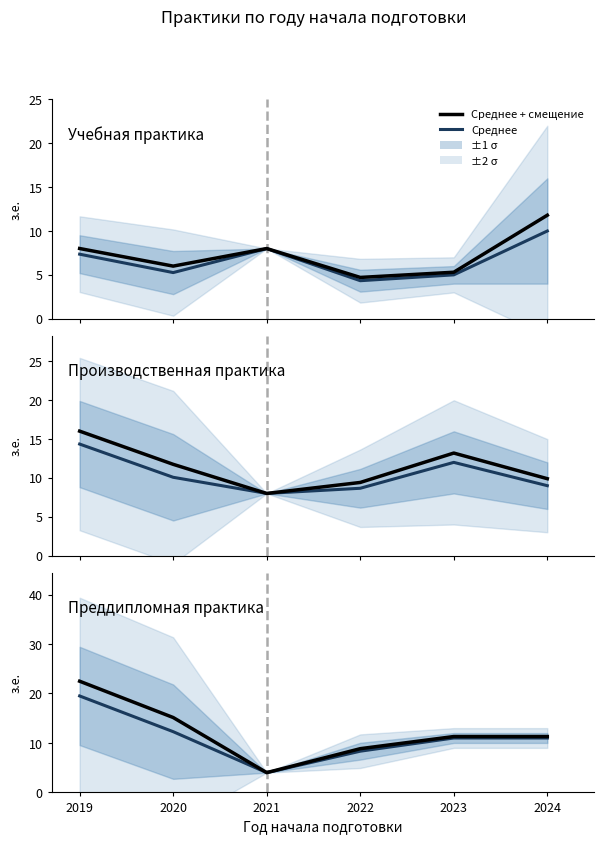

Which label corresponds to the smallest value in the chart?

2021